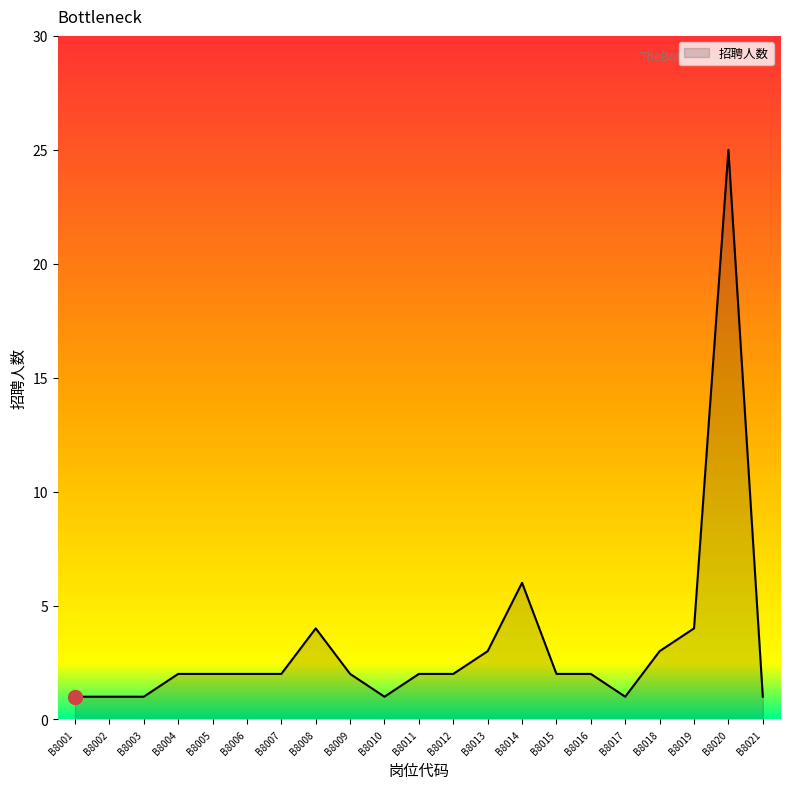

What is the smallest value displayed?

1